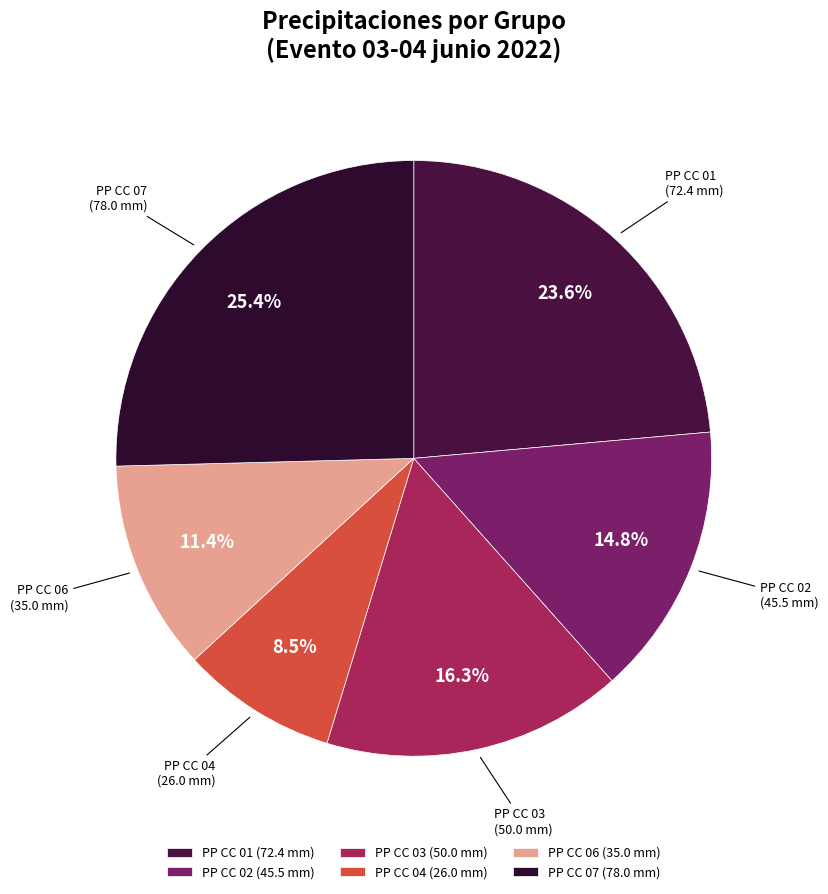

Between PP CC 06 (35.0 mm) and PP CC 02 (45.5 mm), which is larger?

PP CC 02 (45.5 mm)